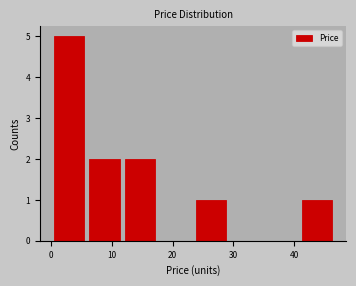

How tall is the bar that spans 12 to 18 on the x-axis? Neither the bar edges nor the heights are printed on the chart, so give them approximately, as read against the axes.

2